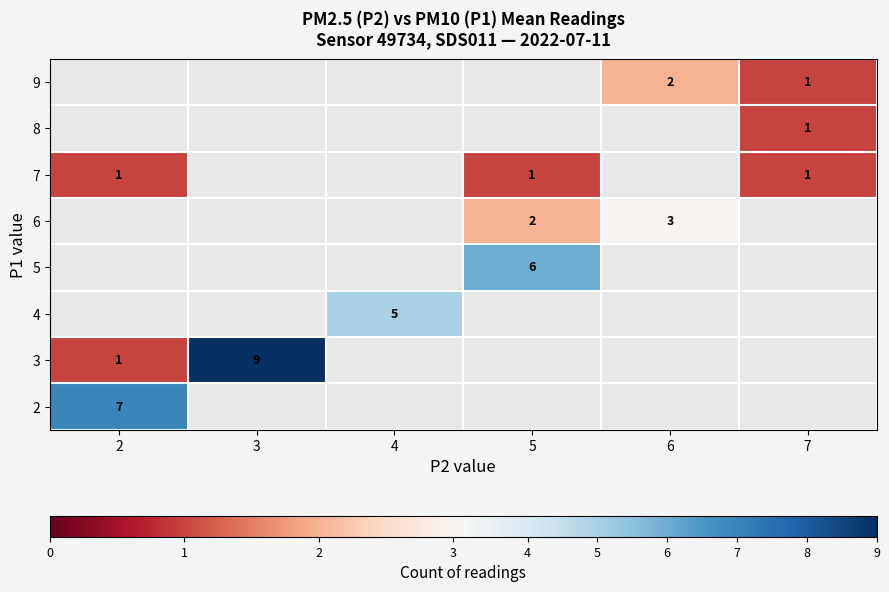

What is the smallest value displayed?

1.0